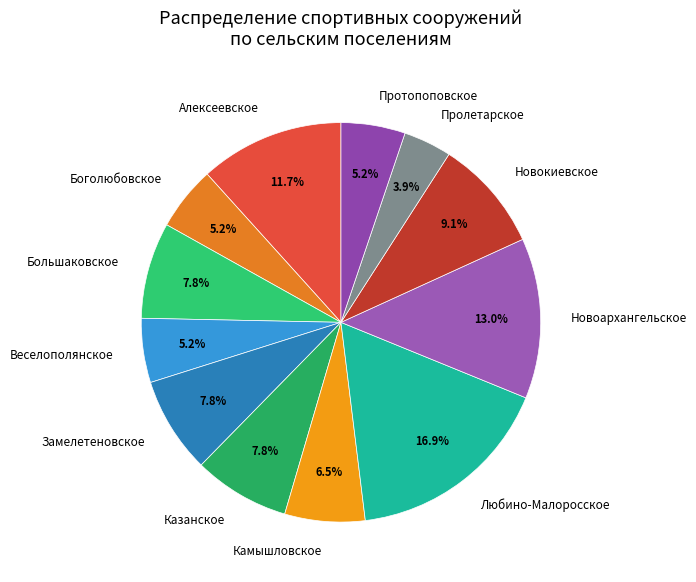

What percentage is the Веселополянское slice, to the nearest percent?

5%